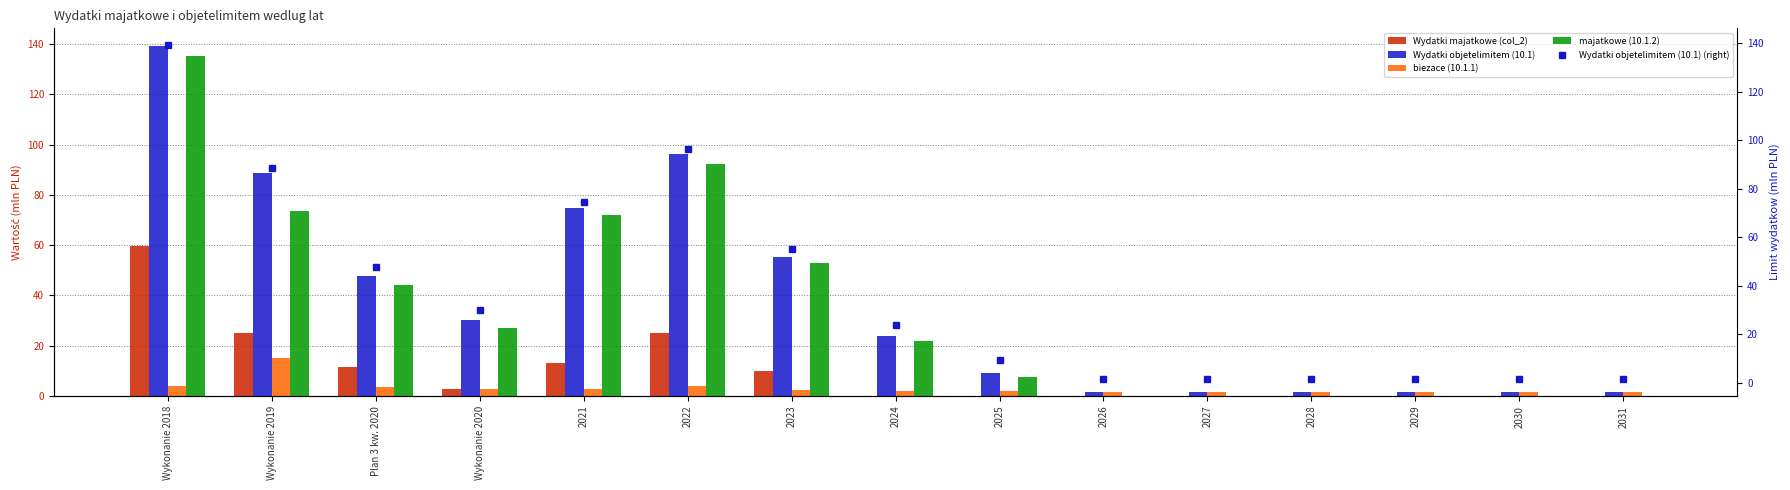

Which category has the lowest value in the Wydatki objetelimitem (10.1) series?

2026